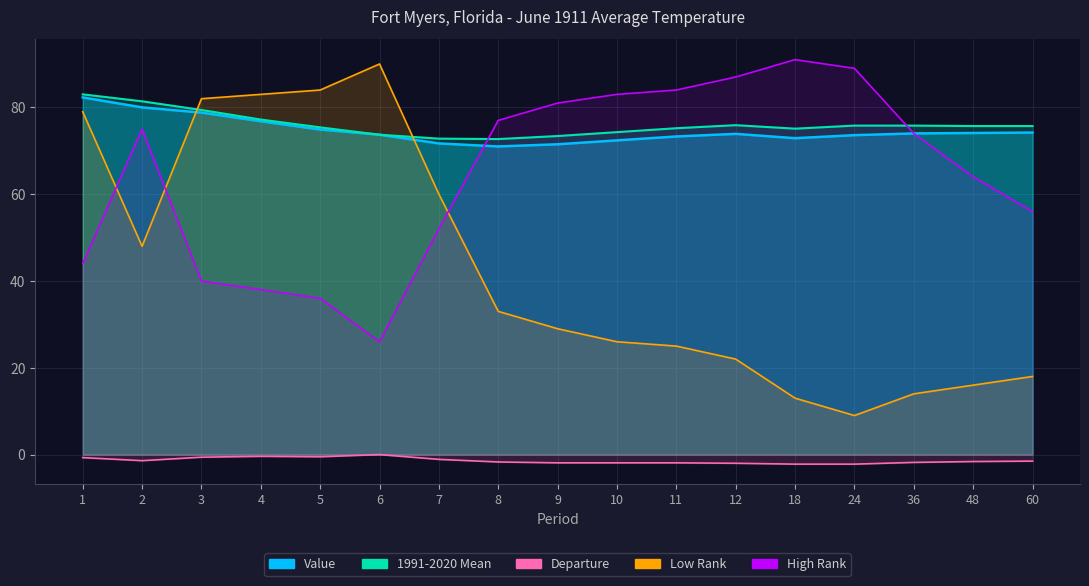

What is the minimum value shown in the chart?

-2.2